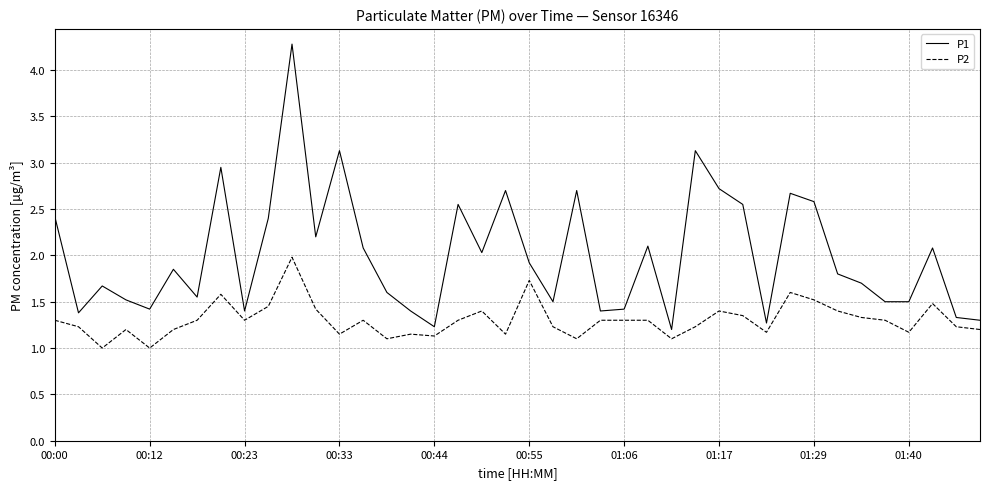

How many categories are shown in the chart?

40